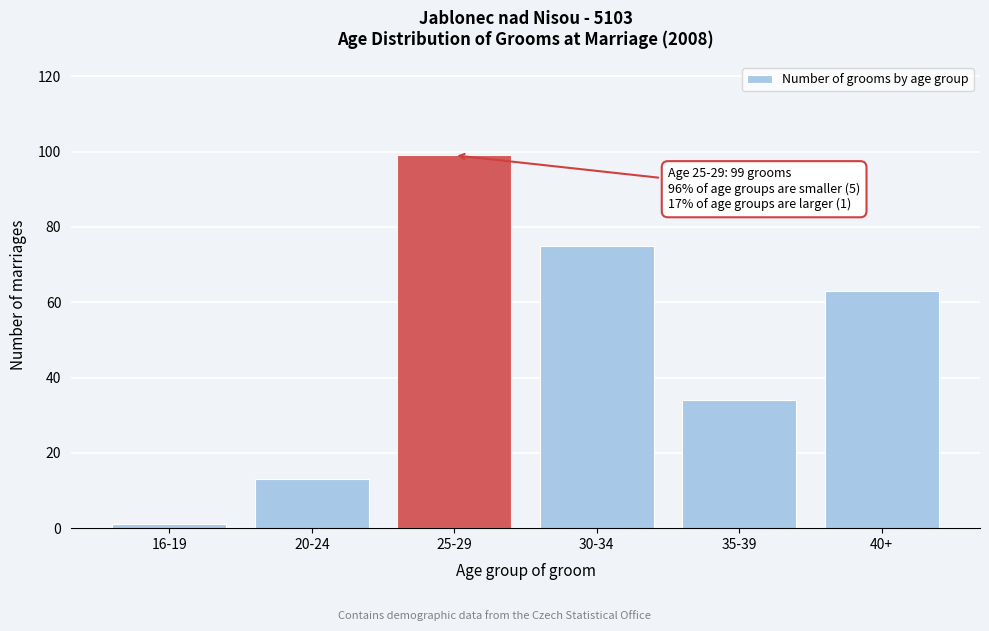

Reading left to right, what are all the values shown in this chart?

16-19=1	20-24=13	25-29=99	30-34=75	35-39=34	40+=63